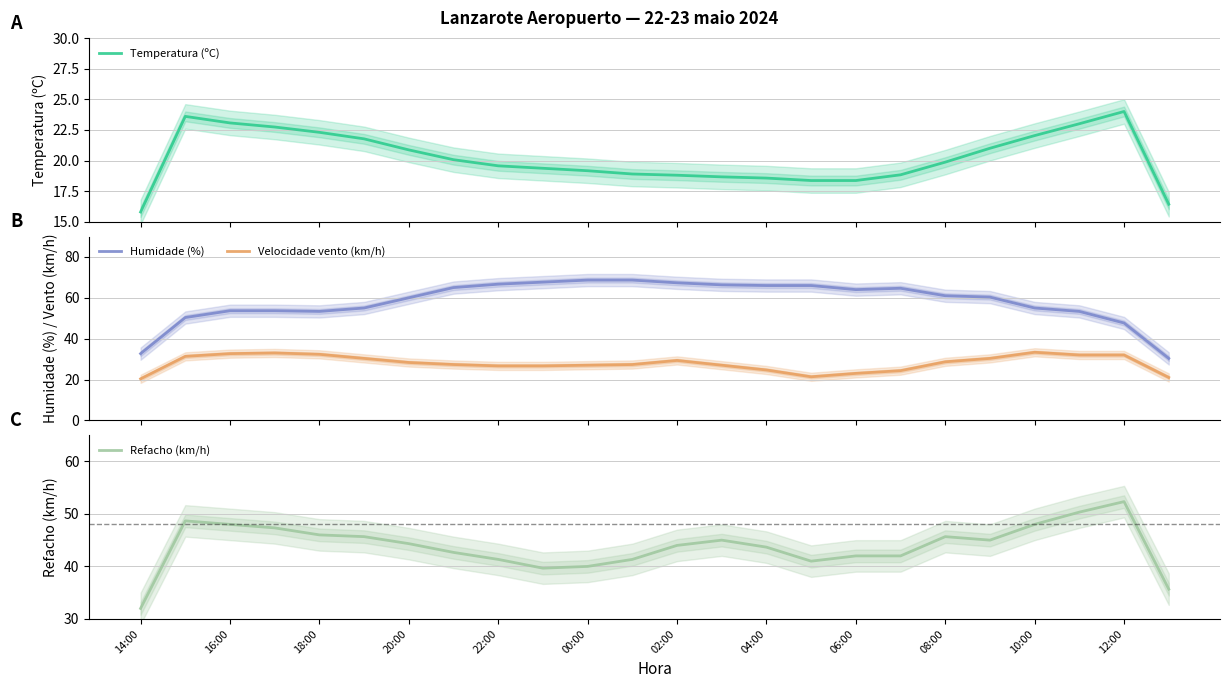

True or false: Humidade (%) and Velocidade vento (km/h) cross at least once.

False